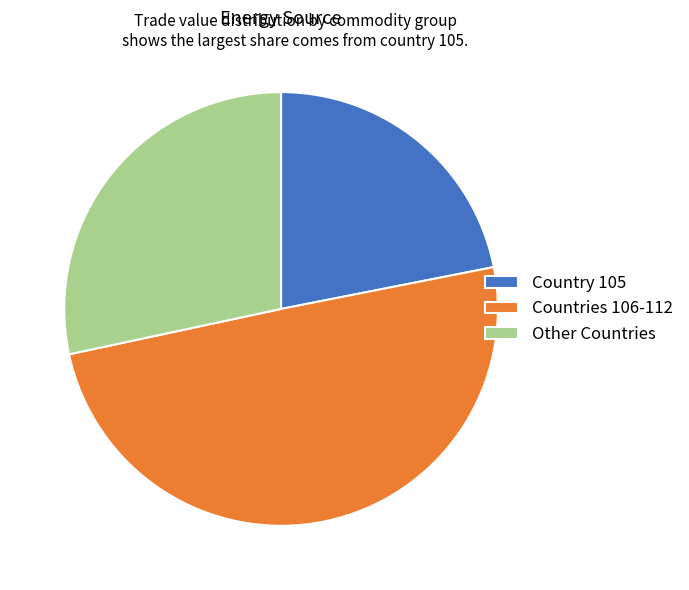

Which category has the smallest portion of the pie?

Country 105